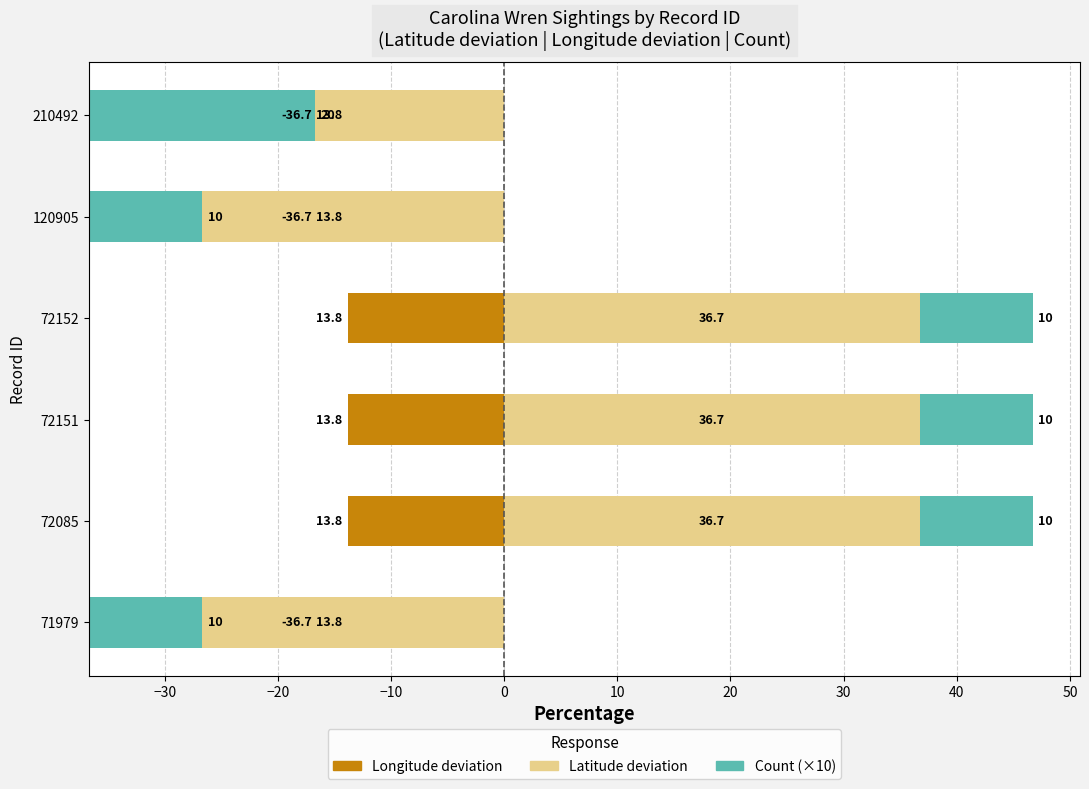

What is the total value across all series at −10?

47.2